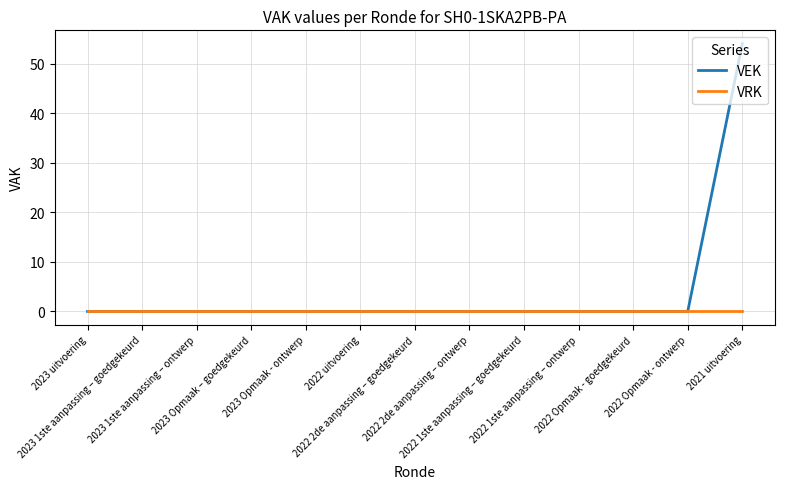

What is the greatest value displayed?

54